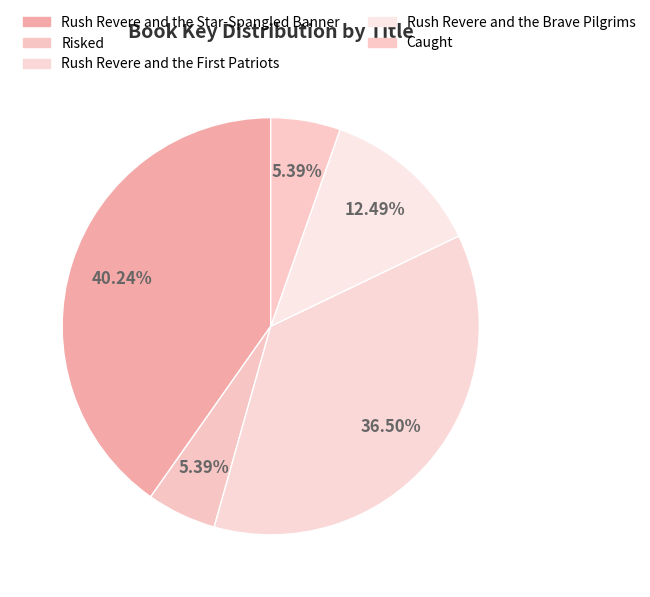

Does Rush Revere and the Brave Pilgrims represent more than half of the total?

No